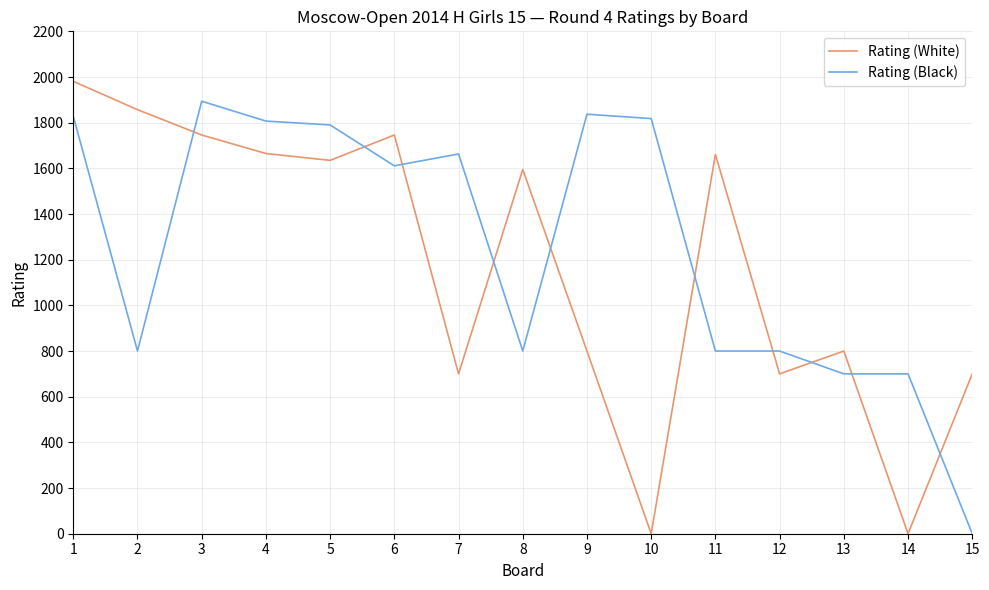

True or false: Rating (Black) has more than 1 points higher than both neighbors.

True